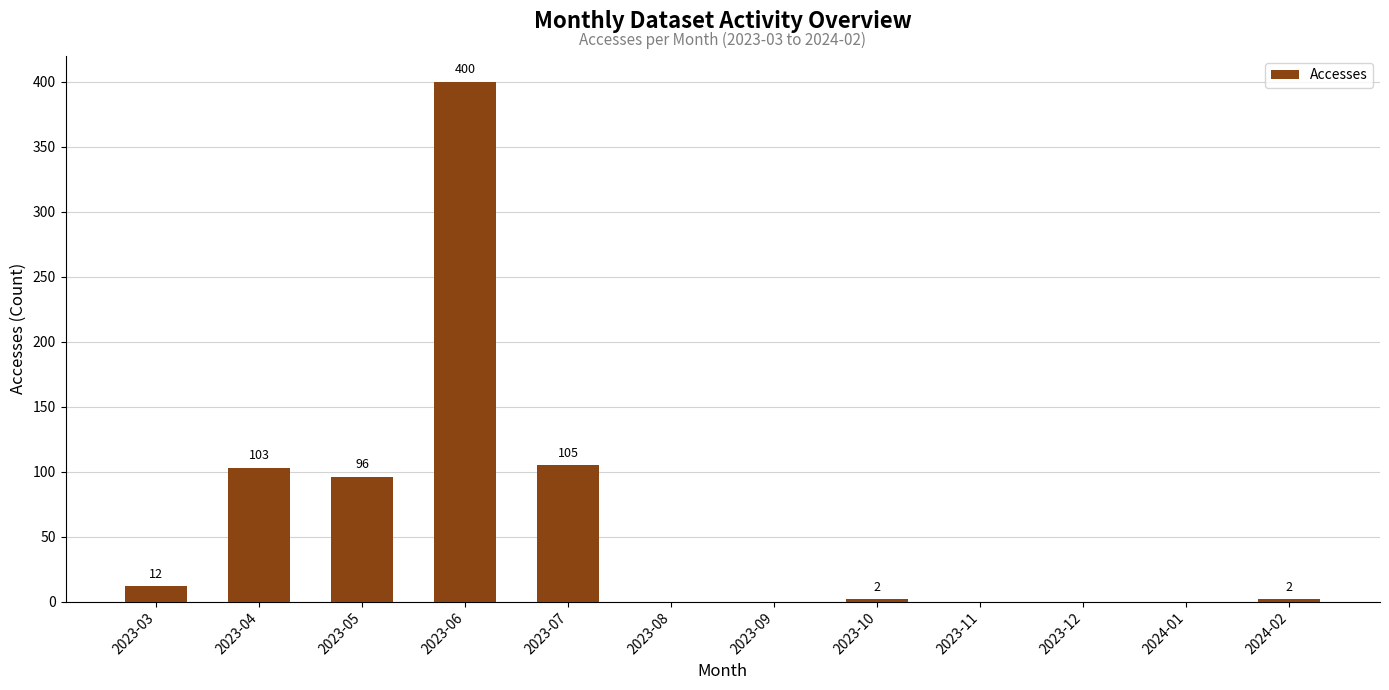

What is the sum of all values?

720